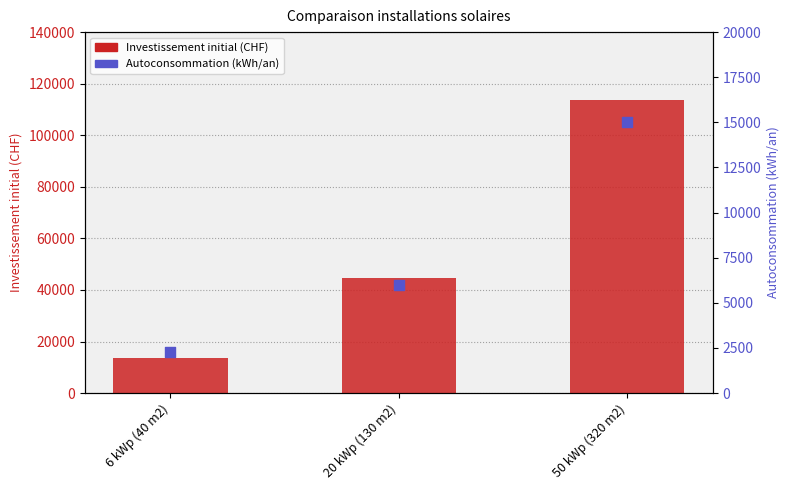

What are all the series names shown in the legend?

Investissement initial (CHF), Autoconsommation (kWh/an)